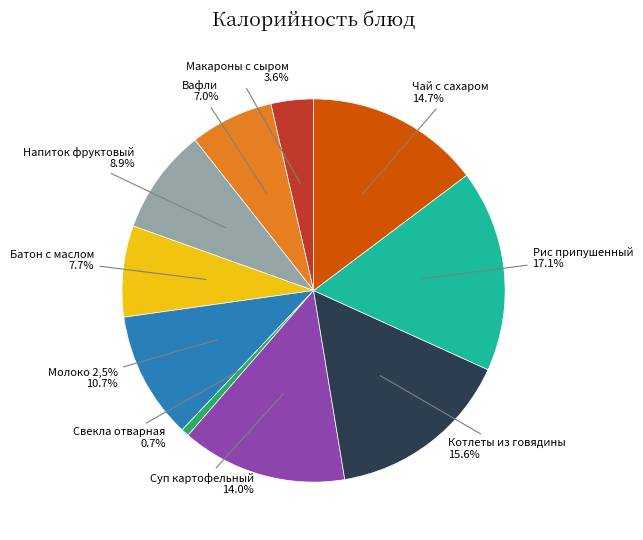

What percentage is NOT represented by Свекла отварная?

99.3%